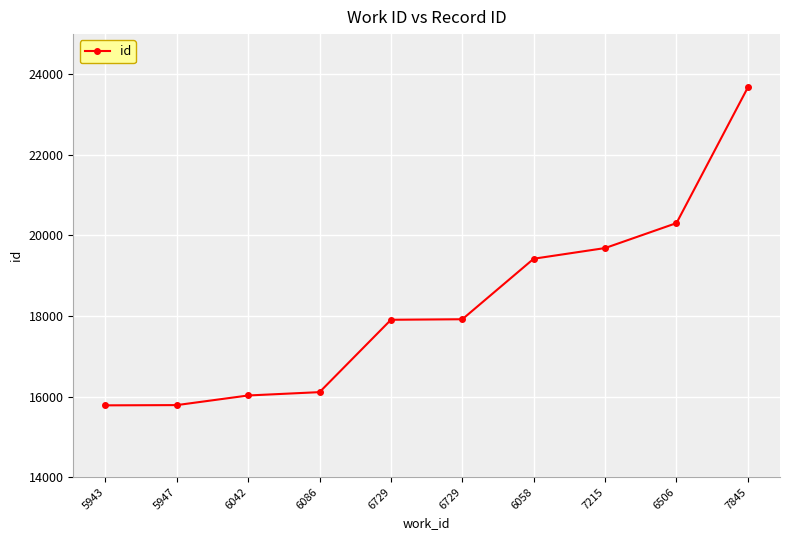

True or false: there are more than 0 points higher than both neighbors.

False